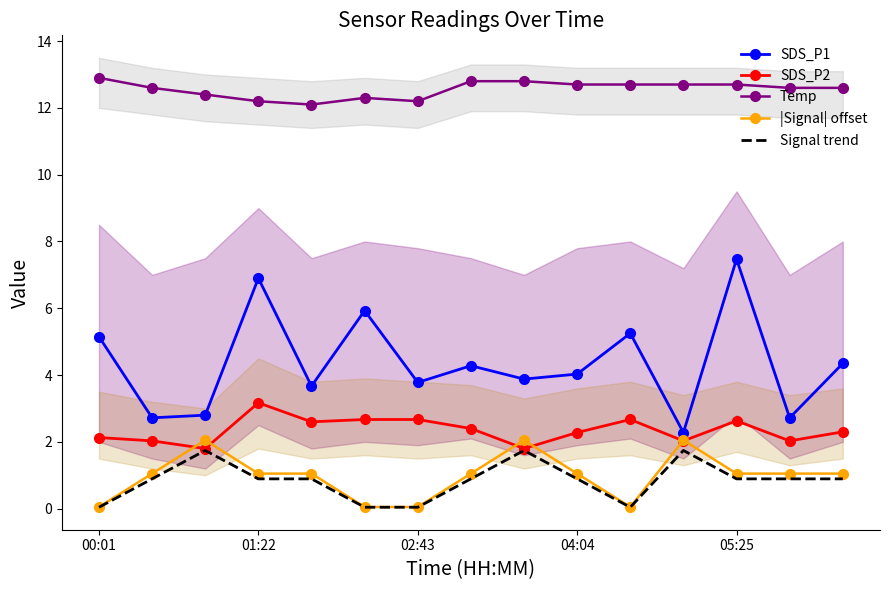

In |Signal| offset, how many points are lower than both neighbors (excluding endpoints)?

1